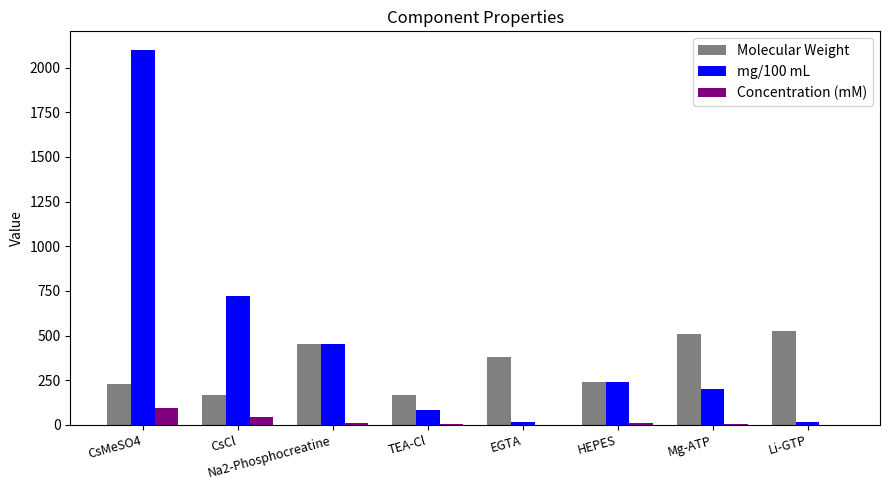

Are the bars horizontal?

No